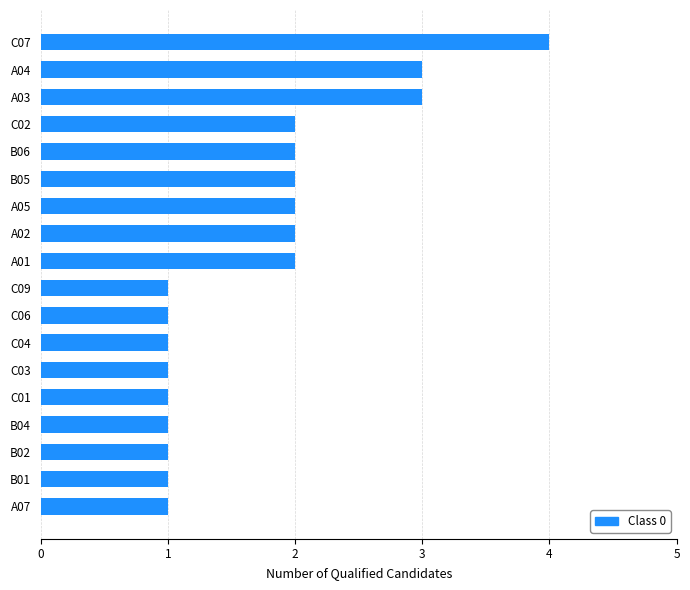

Which category has the highest value across all series?

C07